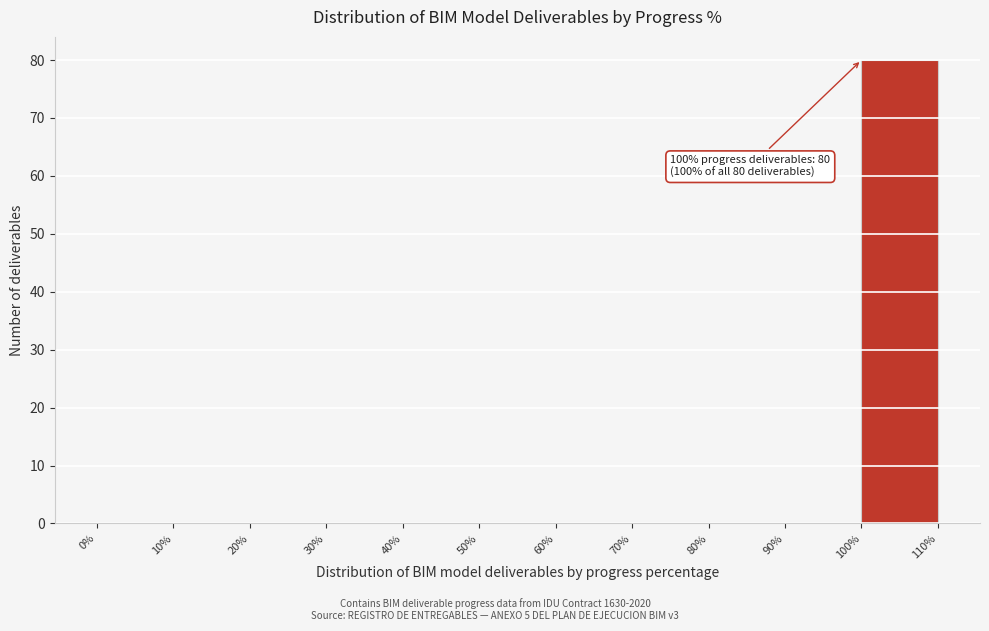

Which range on the x-axis has the tallest bar?

100% to 110%